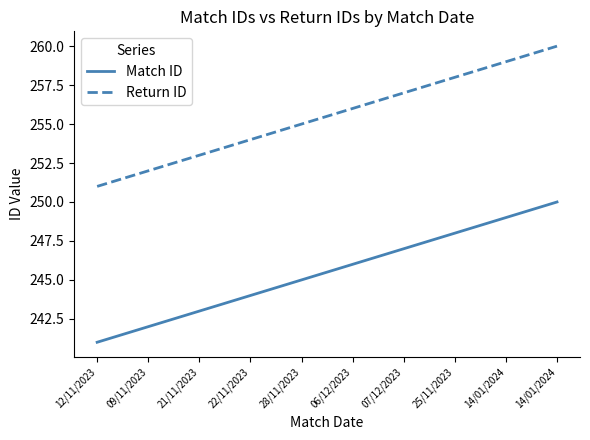

How many lines are shown in the chart?

2